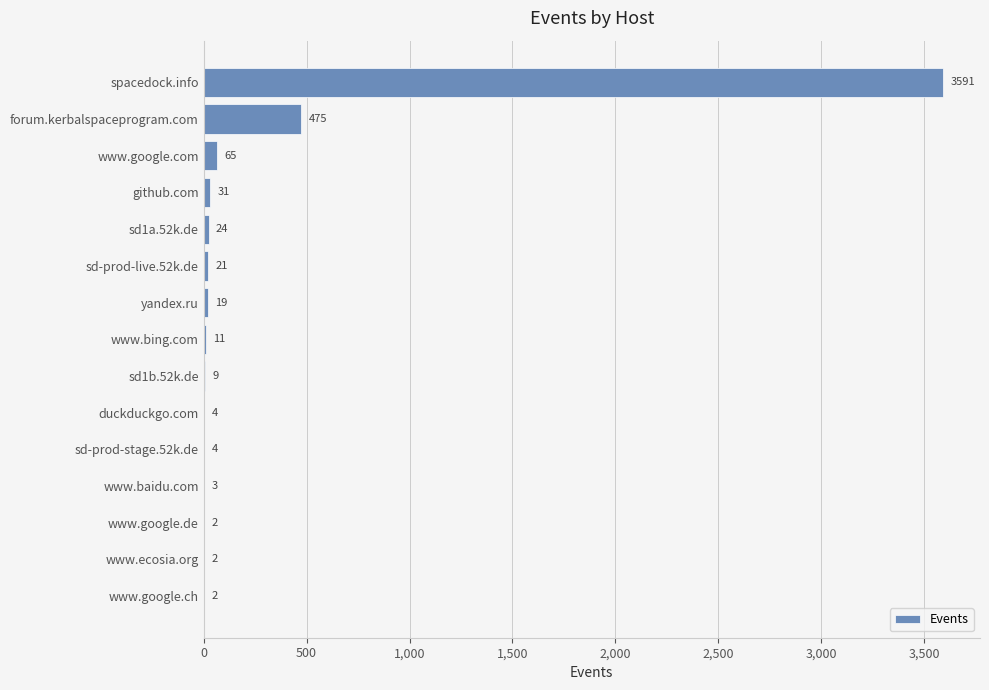

Read the value at www.baidu.com.

3